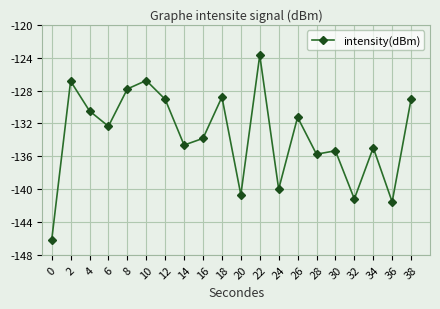

What is the average value?

-133.5